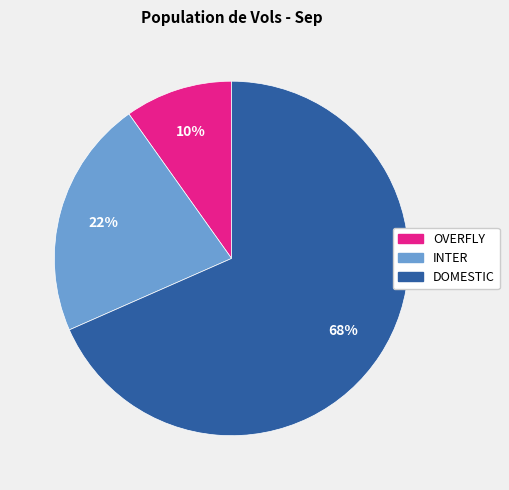

Between DOMESTIC and INTER, which is larger?

DOMESTIC